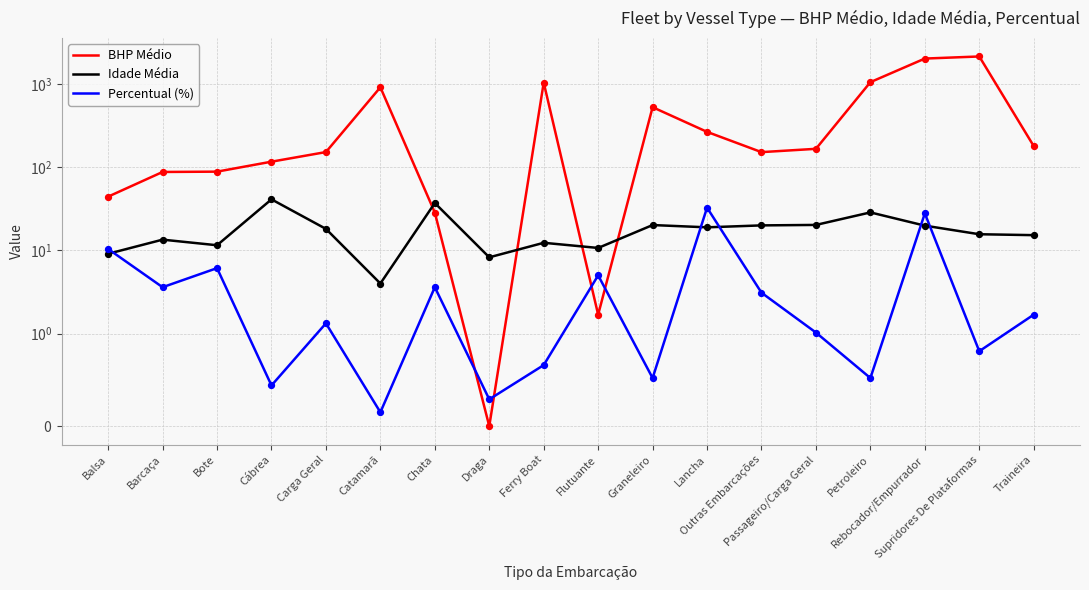

What are all the series names shown in the legend?

BHP Médio, Idade Média, Percentual (%)